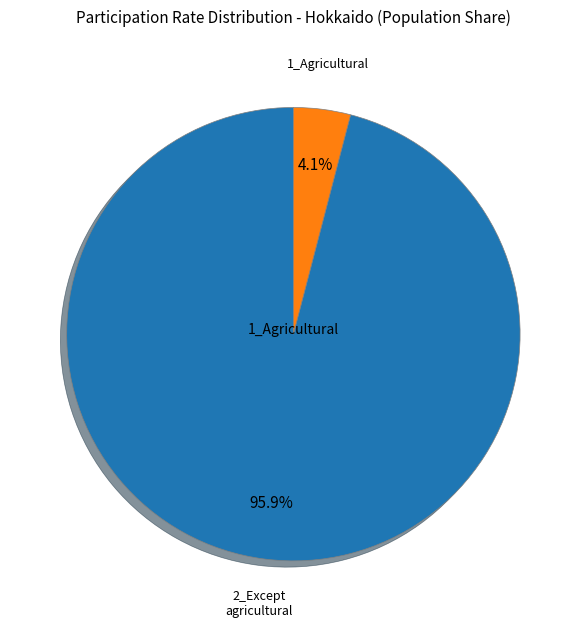

Is there a majority slice in this chart?

Yes